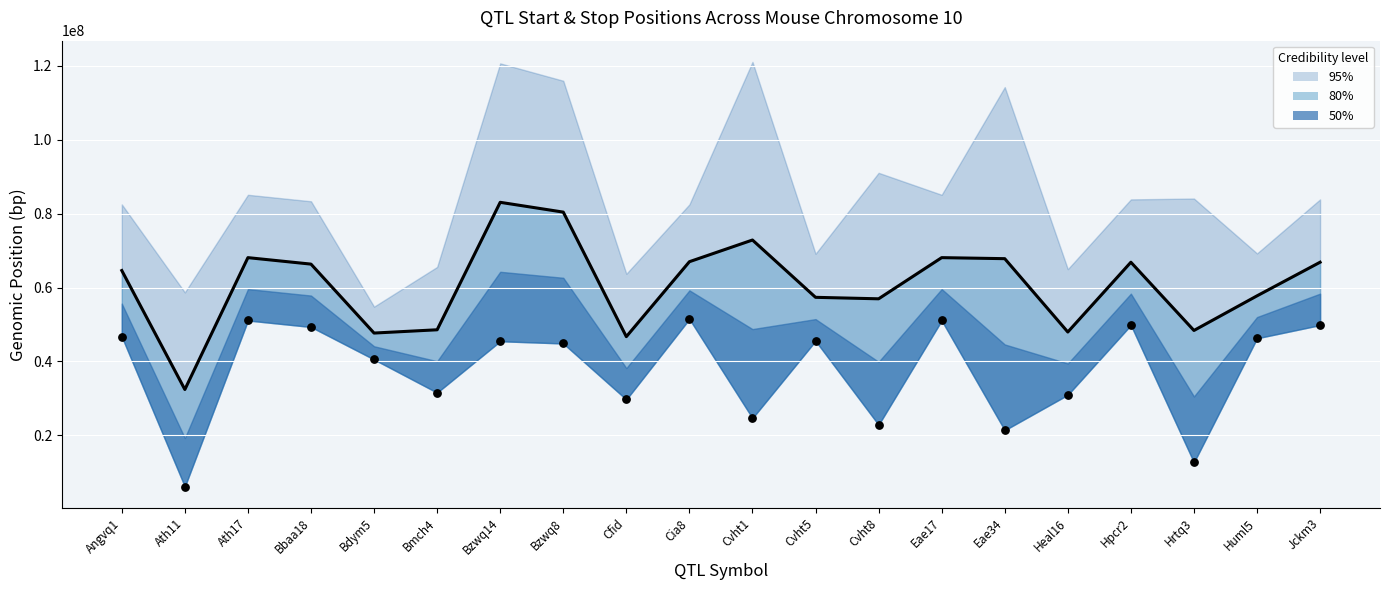

What is the change in value from Hpcr2 to Huml5?

-3572126